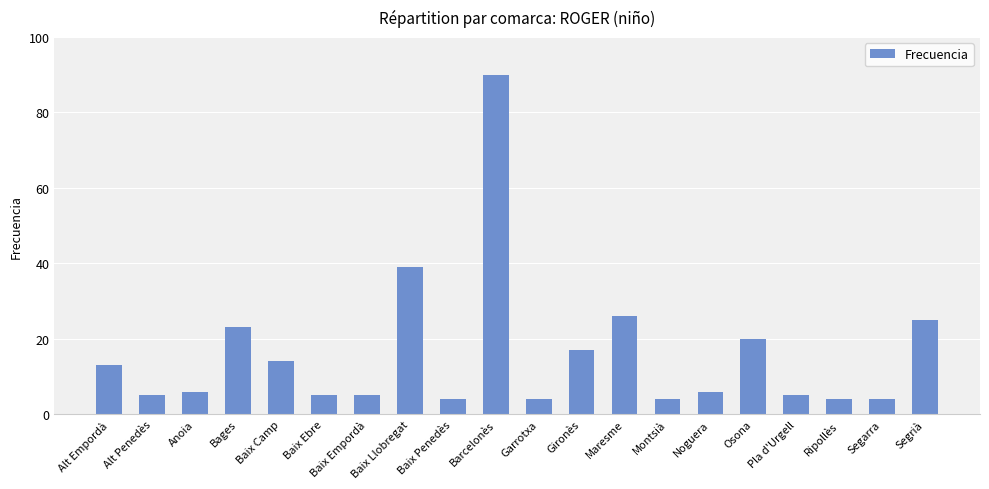

Which label corresponds to the largest value in the chart?

Barcelonès